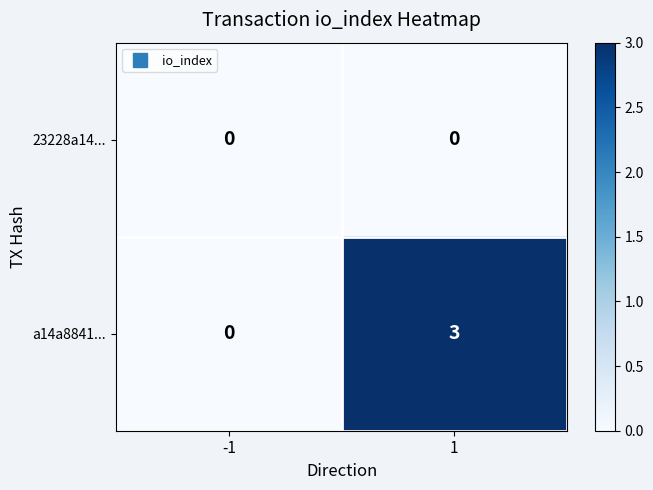

List the series in order of their peak value, highest first.

a14a8841..., 23228a14...